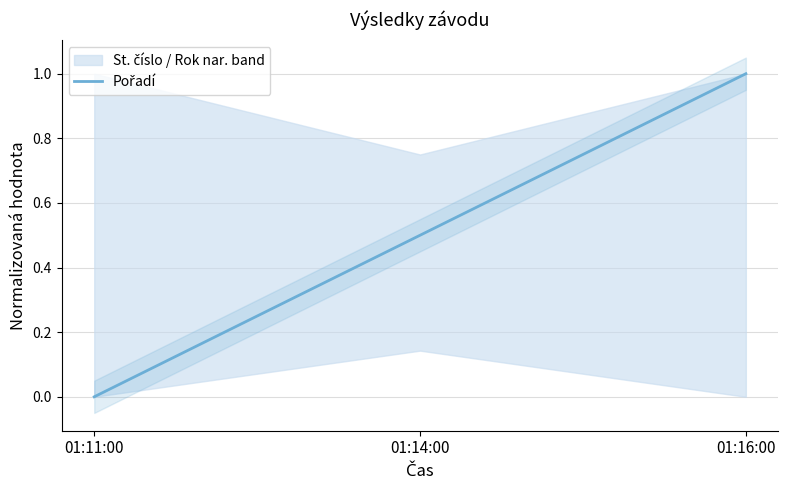

What is the maximum value shown in the chart?

1.0